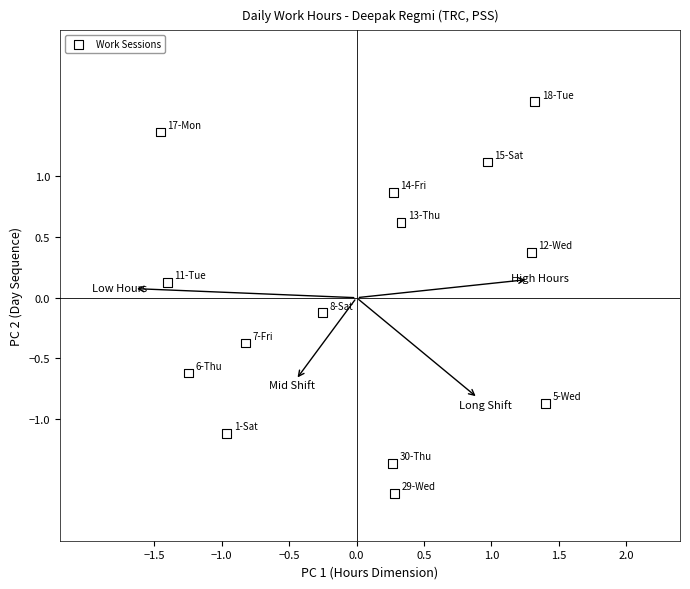

What is the range of X values (max minus min)?

2.9